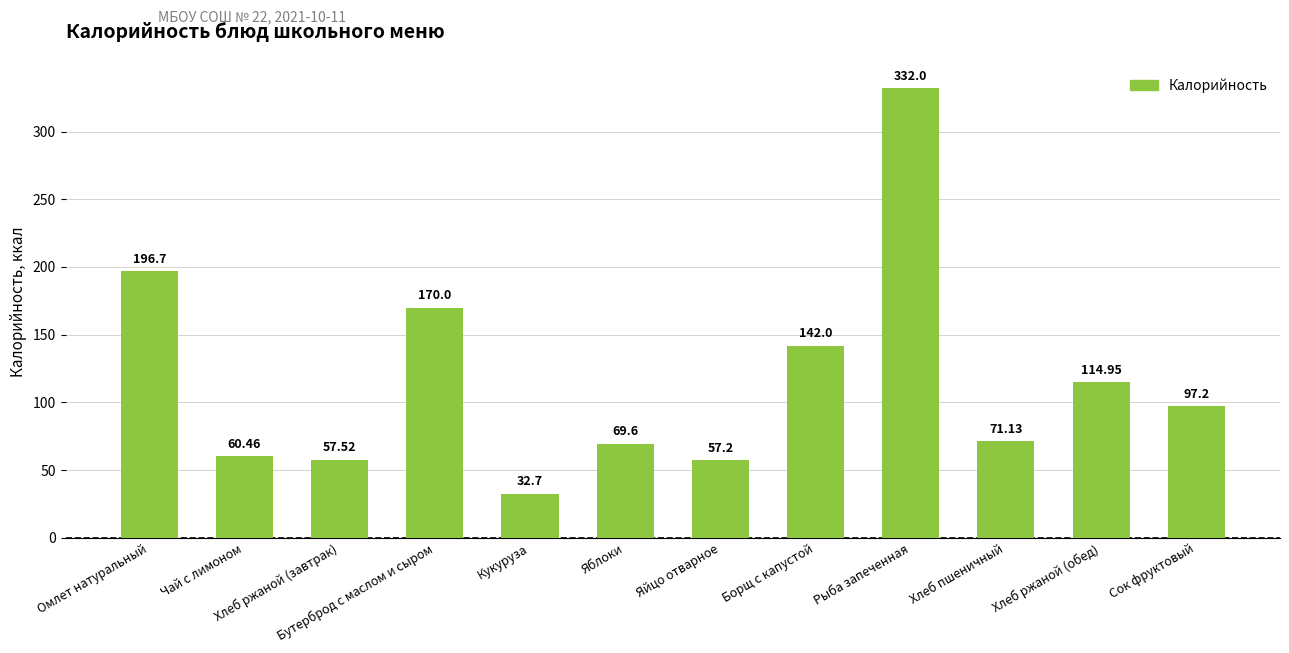

Are the bars horizontal?

No